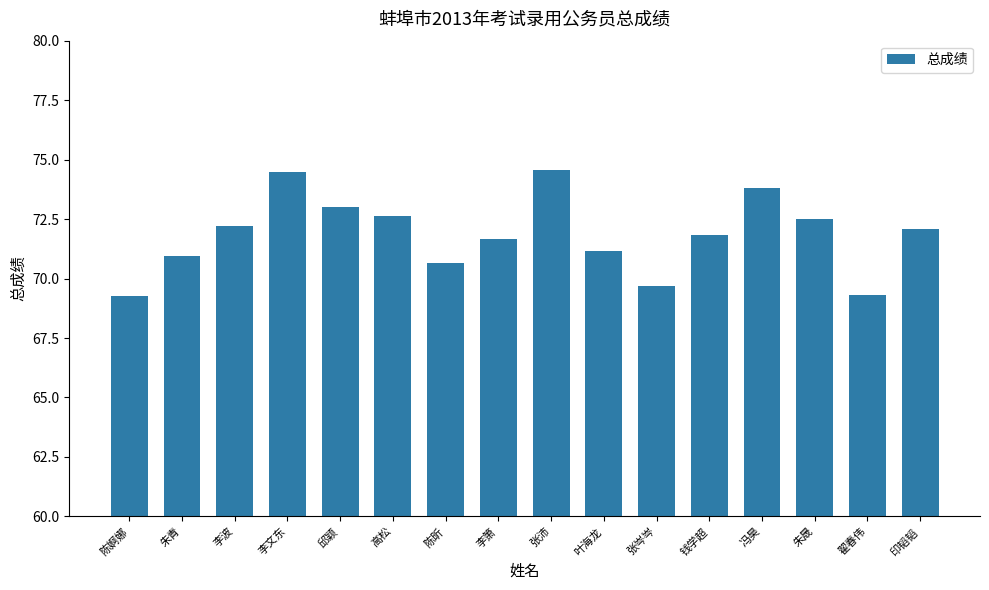

Reading left to right, transcribe all the data shown in this chart.

陈婀娜=69.3	朱青=70.9	李波=72.2	李文东=74.5	邱颖=73.0	高松=72.6	陈昕=70.6	李箫=71.7	张沛=74.6	叶海龙=71.2	张岑岑=69.7	钱学超=71.8	冯昊=73.8	朱晟=72.5	翟春伟=69.3	印韬韬=72.1